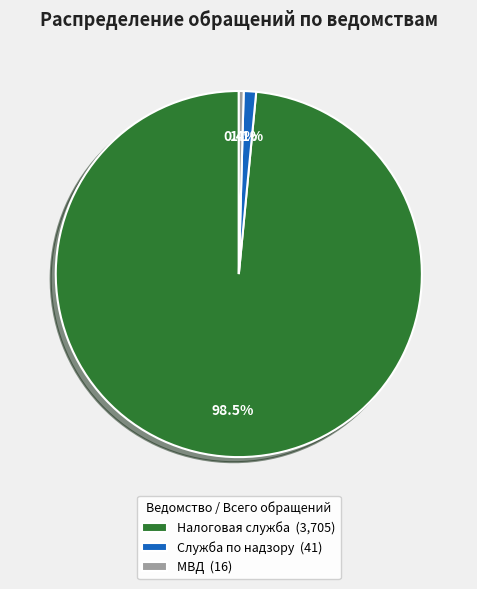

How many slices are in this pie chart?

3